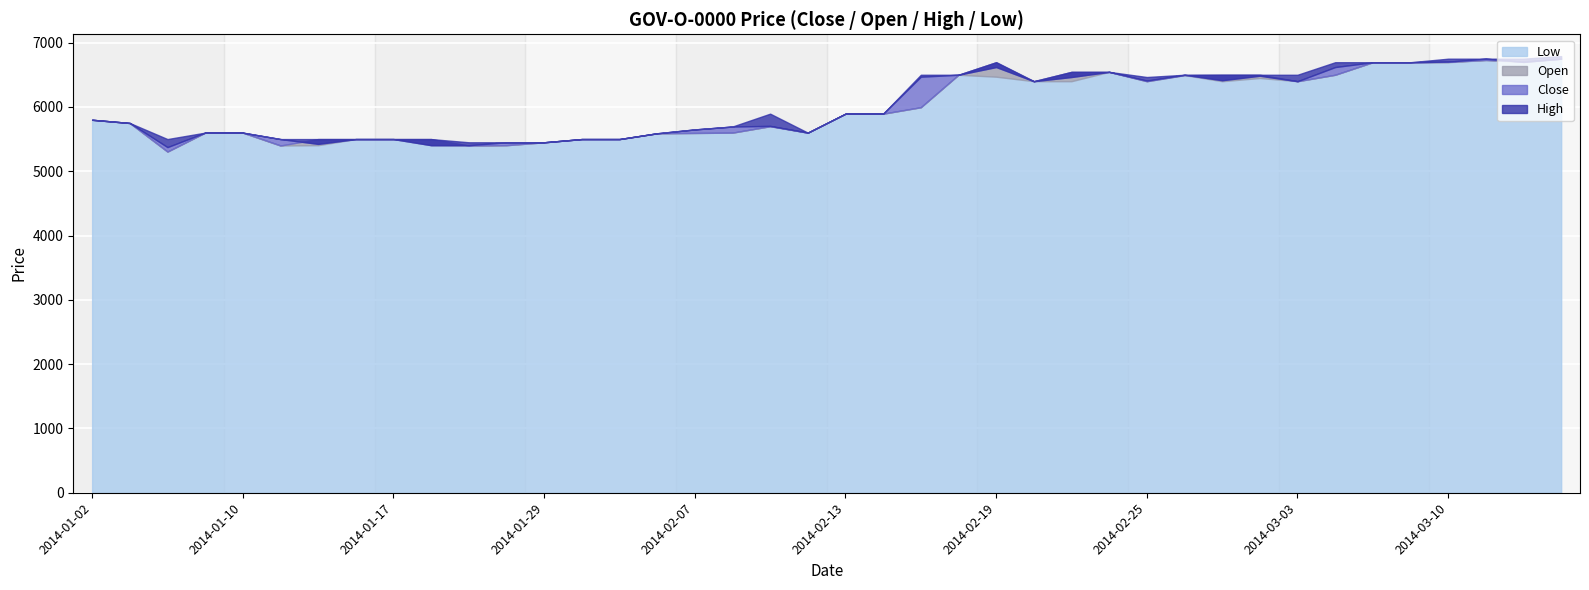

Reading left to right, what are all the values shown in this chart?

Close: 5800	5750	5375	5600	5600	5500	5425	5500	5500	5405	5405	5450	5450	5500	5500	5590	5650	5695	5705	5600	5895	5895	6470	6500	6620	6400	6465	6545	6410	6500	6415	6485	6400	6620	6695	6695	6705	6750	6700	6750
Open: 5800	5750	5305	5600	5600	5400	5500	5500	5500	5500	5400	5405	5450	5500	5500	5590	5595	5600	5700	5600	5895	5895	5995	6500	6695	6400	6545	6545	6400	6495	6500	6500	6400	6500	6695	6695	6700	6730	6710	6750
High: 5800	5750	5500	5600	5600	5500	5500	5500	5500	5500	5450	5450	5450	5500	5500	5590	5650	5695	5895	5600	5895	5895	6500	6500	6695	6400	6545	6545	6465	6500	6500	6500	6500	6695	6695	6695	6750	6750	6750	6790
Low: 5800	5750	5305	5600	5600	5400	5405	5500	5500	5405	5400	5405	5450	5500	5500	5590	5595	5600	5700	5600	5895	5895	5995	6500	6470	6400	6400	6545	6400	6495	6400	6450	6400	6500	6695	6695	6695	6730	6700	6750